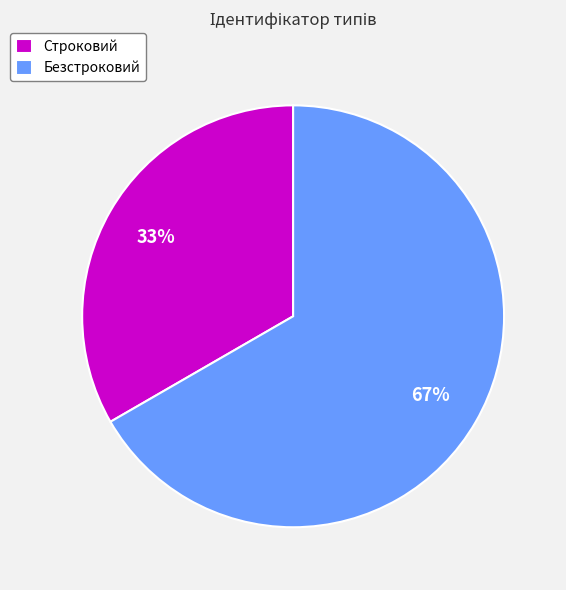

Which category has the biggest portion of the pie?

Безстроковий